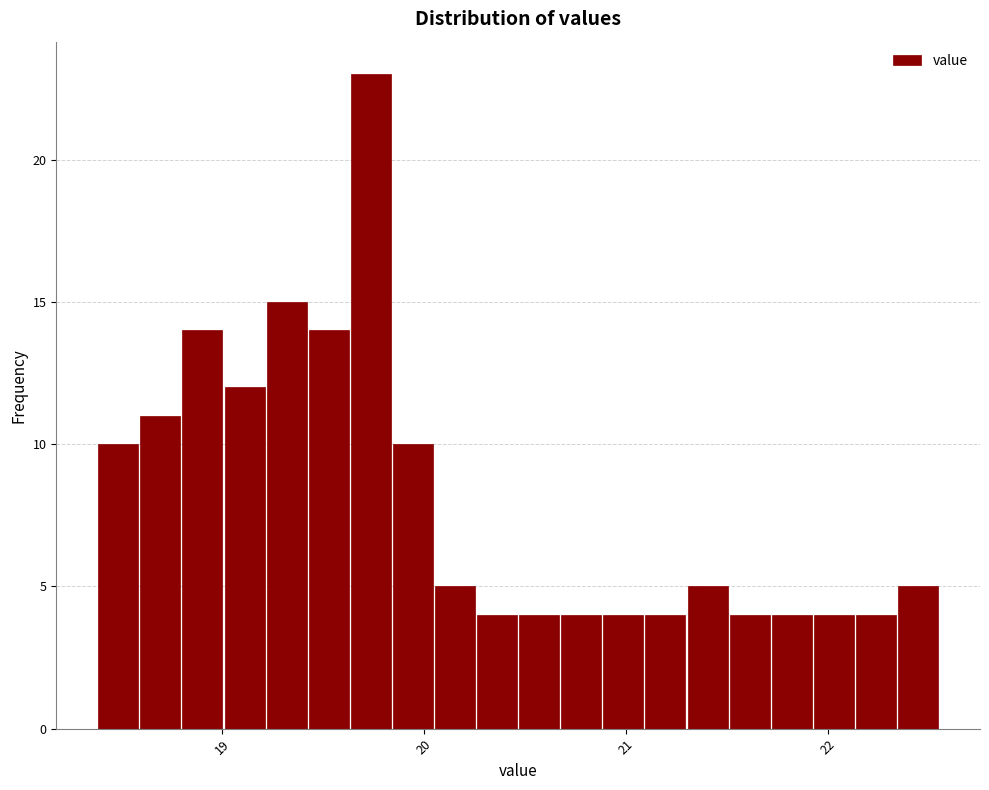

Read against the x-axis, roughly where is the centre of the tallest bar?

19.7